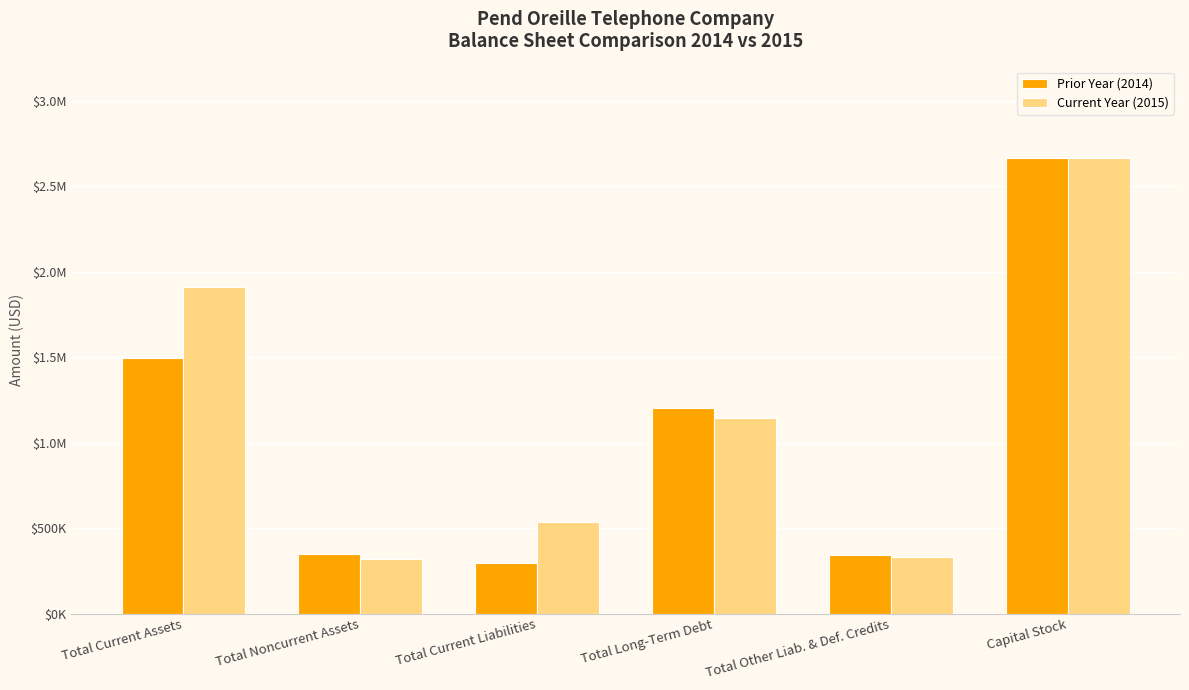

Are the bars grouped side by side (vs. stacked)?

Yes